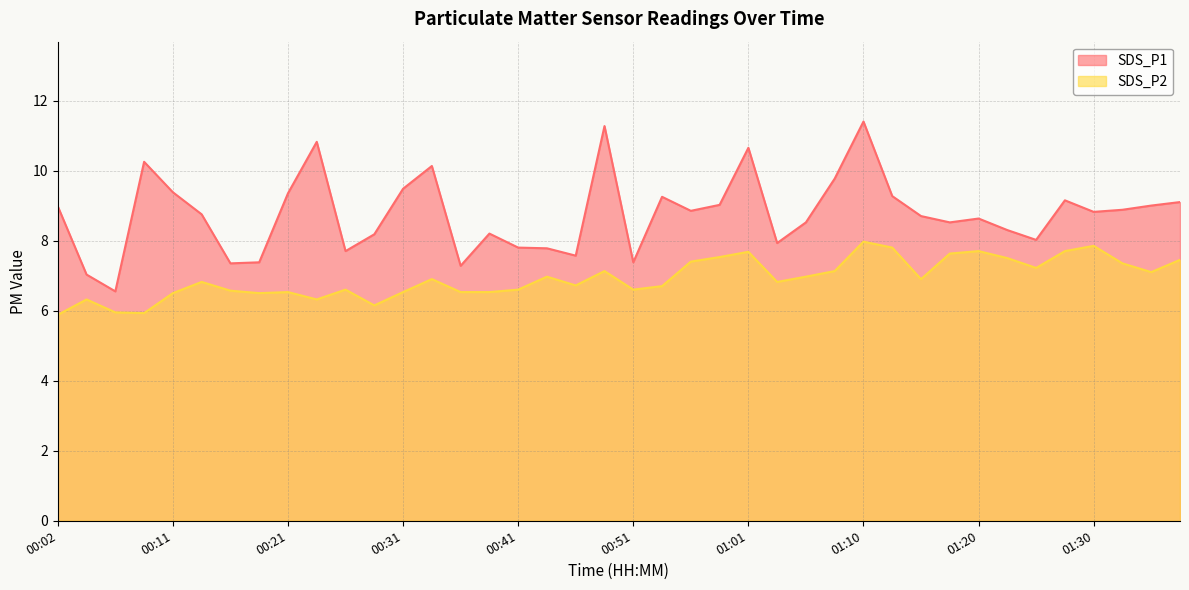

What is the label of the 16th point from the right?

01:01